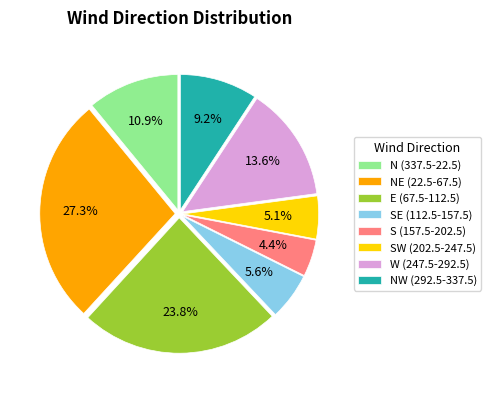

What portion of the pie excludes NE (22.5-67.5)?

72.7%